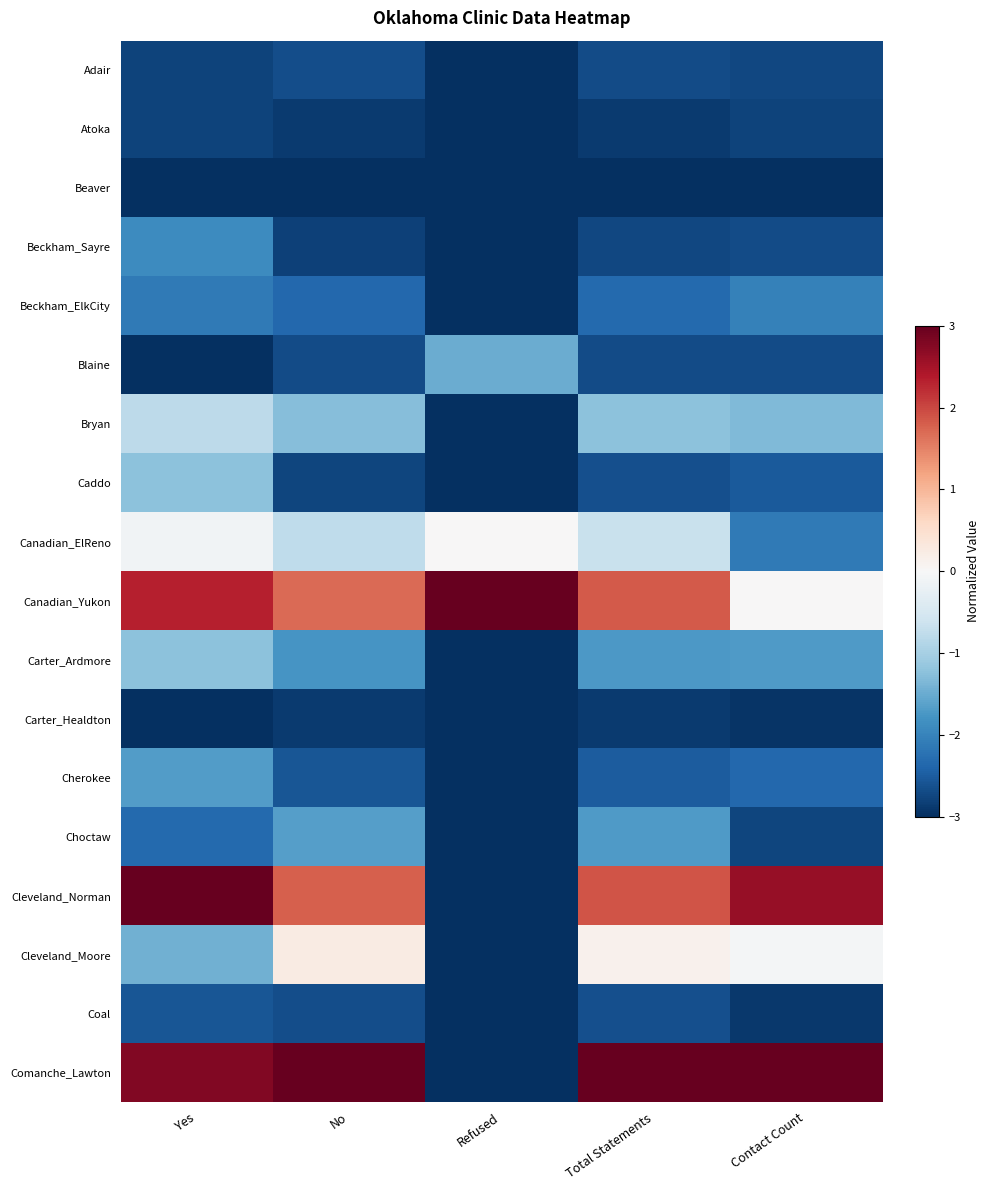

Reading left to right, transcribe all the data shown in this chart.

Adair: Yes=-2.8	No=-2.7	Refused=-3.0	Total Statements=-2.7	Contact Count=-2.7
Atoka: Yes=-2.8	No=-2.9	Refused=-3.0	Total Statements=-2.9	Contact Count=-2.8
Beaver: Yes=-3.0	No=-3.0	Refused=-3.0	Total Statements=-3.0	Contact Count=-3.0
Beckham_Sayre: Yes=-1.9	No=-2.8	Refused=-3.0	Total Statements=-2.7	Contact Count=-2.7
Beckham_ElkCity: Yes=-2.1	No=-2.4	Refused=-3.0	Total Statements=-2.3	Contact Count=-2.0
Blaine: Yes=-3.0	No=-2.7	Refused=-1.5	Total Statements=-2.7	Contact Count=-2.7
Bryan: Yes=-0.8	No=-1.3	Refused=-3.0	Total Statements=-1.2	Contact Count=-1.3
Caddo: Yes=-1.2	No=-2.8	Refused=-3.0	Total Statements=-2.6	Contact Count=-2.5
Canadian_ElReno: Yes=-0.1	No=-0.8	Refused=0.0	Total Statements=-0.7	Contact Count=-2.1
Canadian_Yukon: Yes=2.3	No=1.7	Refused=3.0	Total Statements=1.8	Contact Count=0.0
Carter_Ardmore: Yes=-1.2	No=-1.8	Refused=-3.0	Total Statements=-1.7	Contact Count=-1.7
Carter_Healdton: Yes=-3.0	No=-2.9	Refused=-3.0	Total Statements=-2.9	Contact Count=-2.9
Cherokee: Yes=-1.7	No=-2.6	Refused=-3.0	Total Statements=-2.5	Contact Count=-2.4
Choctaw: Yes=-2.3	No=-1.6	Refused=-3.0	Total Statements=-1.7	Contact Count=-2.8
Cleveland_Norman: Yes=3.0	No=1.8	Refused=-3.0	Total Statements=1.9	Contact Count=2.6
Cleveland_Moore: Yes=-1.4	No=0.2	Refused=-3.0	Total Statements=0.1	Contact Count=-0.0
Coal: Yes=-2.6	No=-2.7	Refused=-3.0	Total Statements=-2.6	Contact Count=-2.9
Comanche_Lawton: Yes=2.8	No=3.0	Refused=-3.0	Total Statements=3.0	Contact Count=3.0